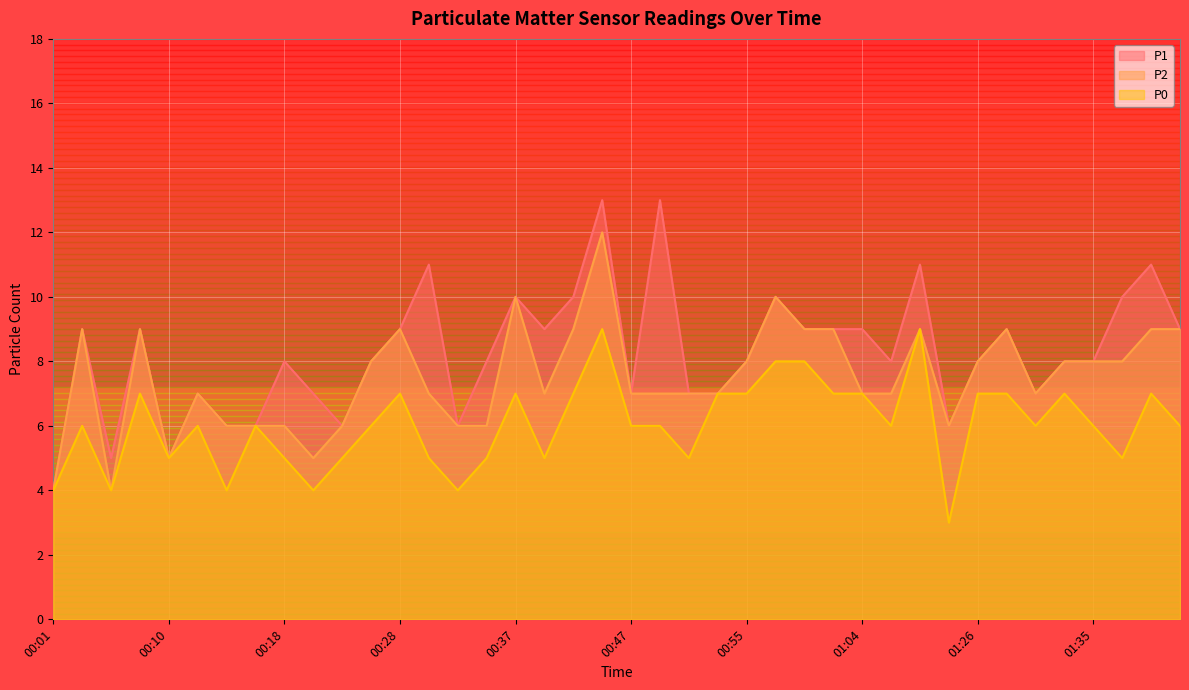

Rank the series by their maximum value, from highest to lowest.

P1, P2, P0